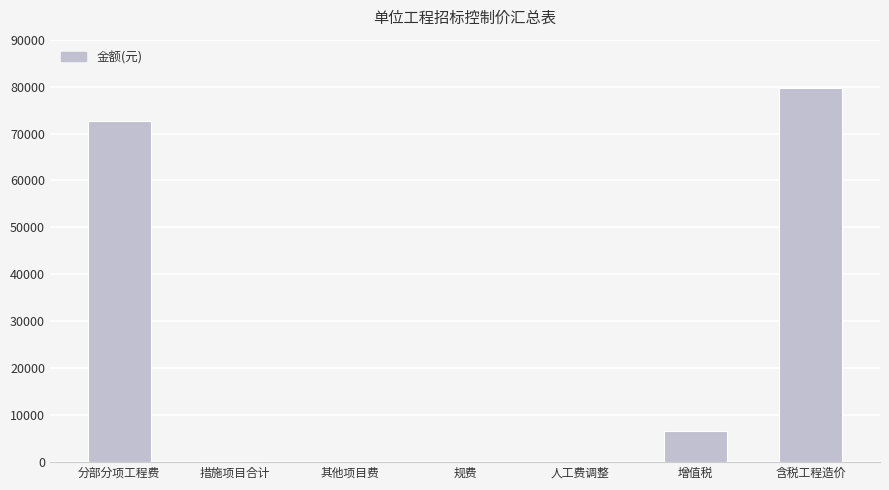

Is it true that the value at 含税工程造价 is 132801.3?

False